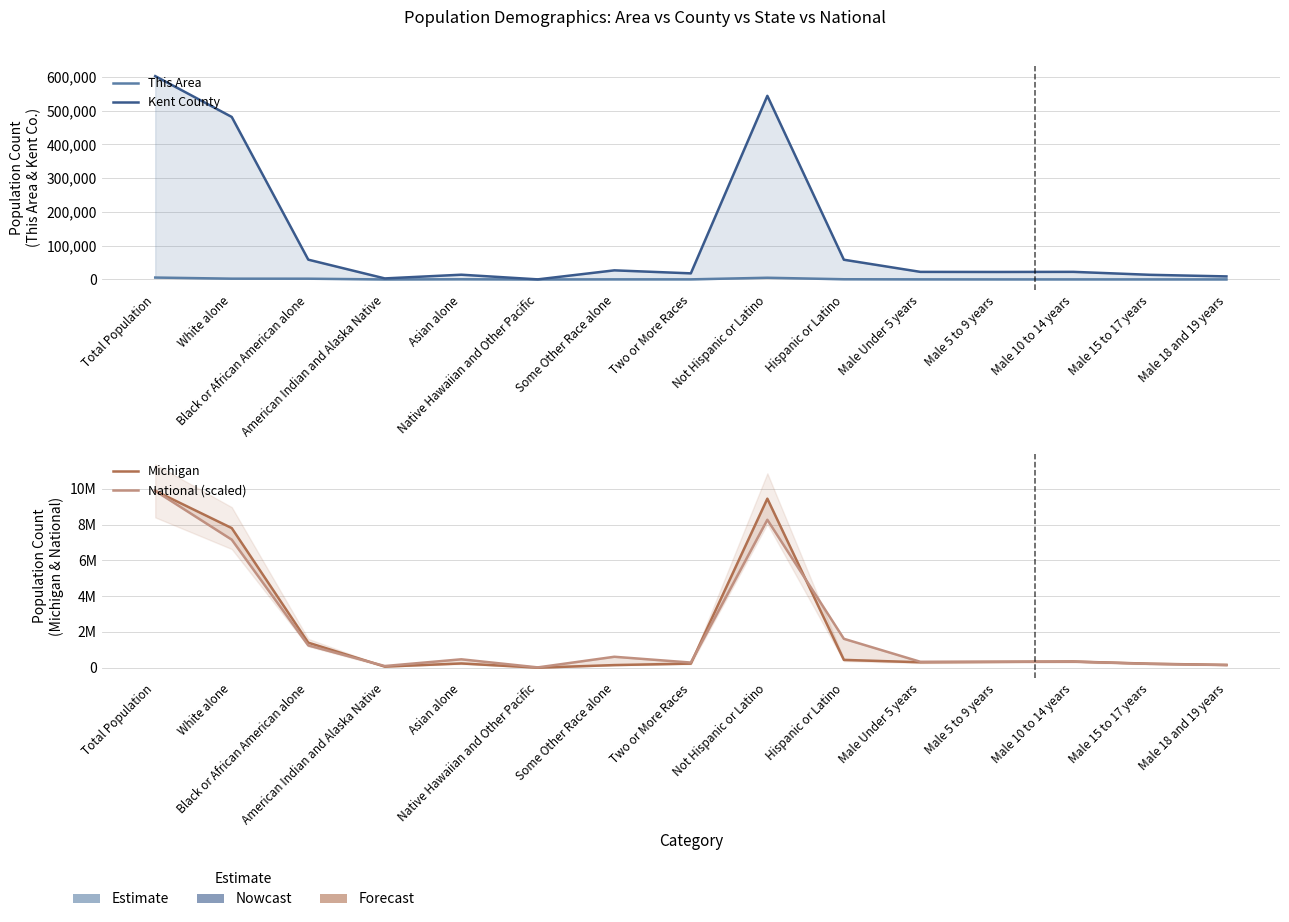

Rank the categories by Michigan value from lowest to highest.

Native Hawaiian and Other Pacific, American Indian and Alaska Native, Some Other Race alone, Male 18 and 19 years, Male 15 to 17 years, Two or More Races, Asian alone, Male Under 5 years, Male 5 to 9 years, Male 10 to 14 years, Hispanic or Latino, Black or African American alone, White alone, Not Hispanic or Latino, Total Population